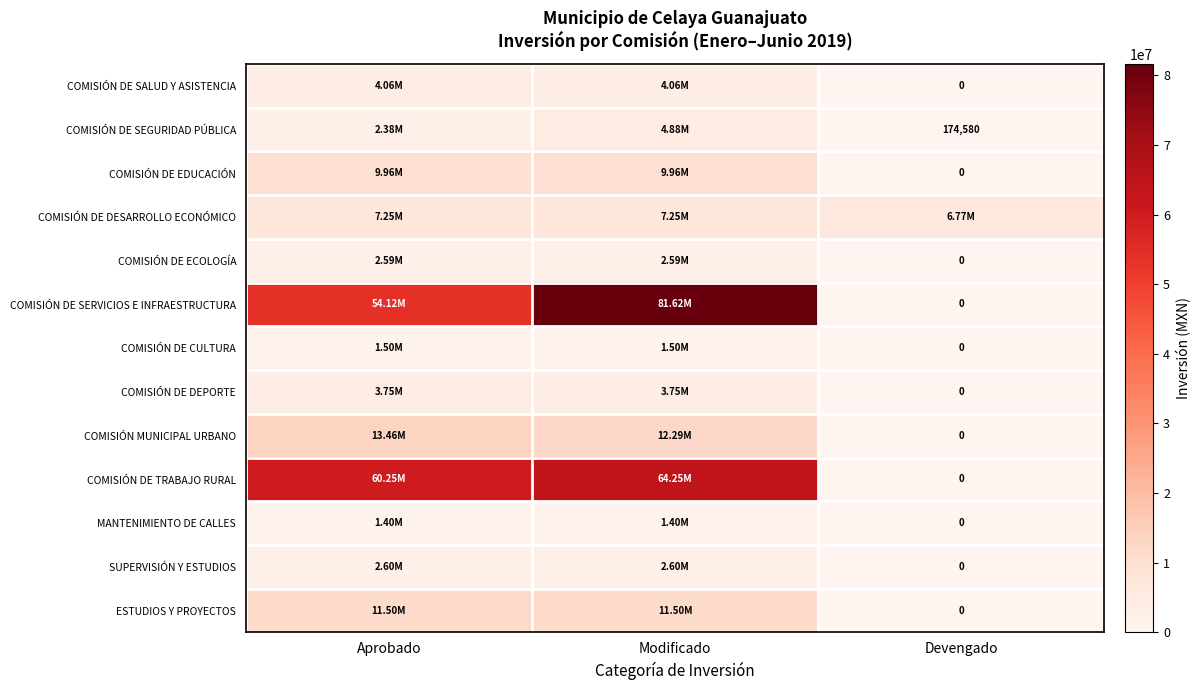

What is the spread (max minus min) of values at Modificado?

80222751.0